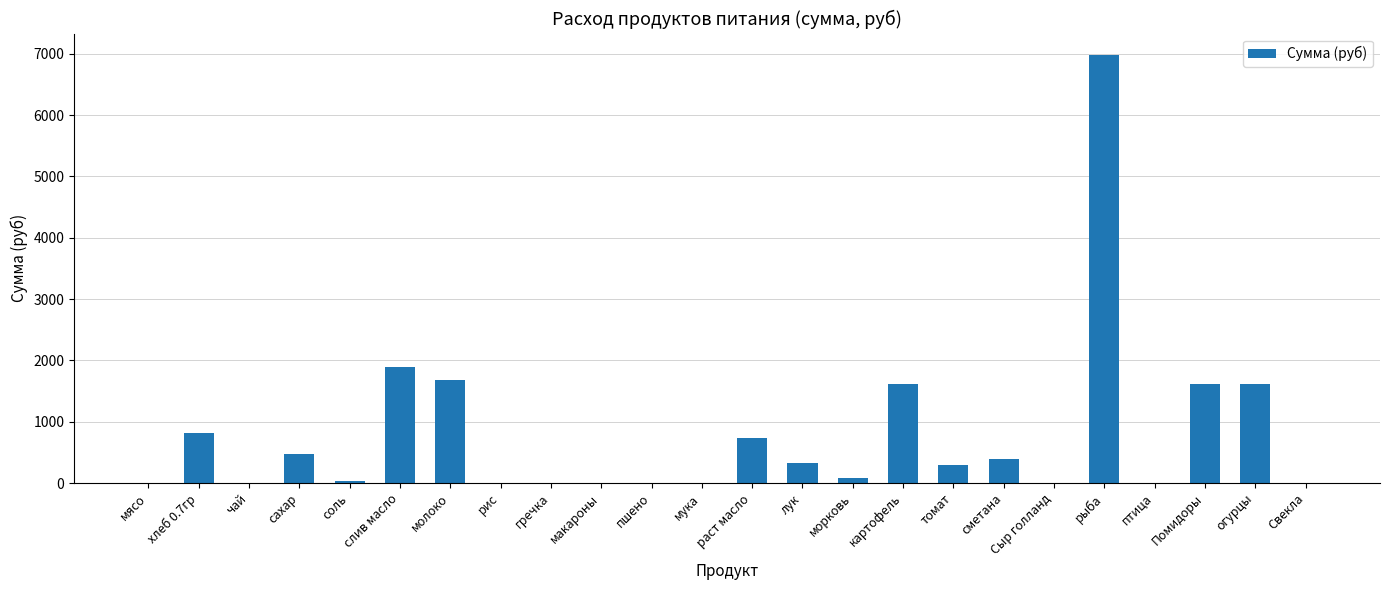

Where is the data nearest to the value 3490?

слив масло